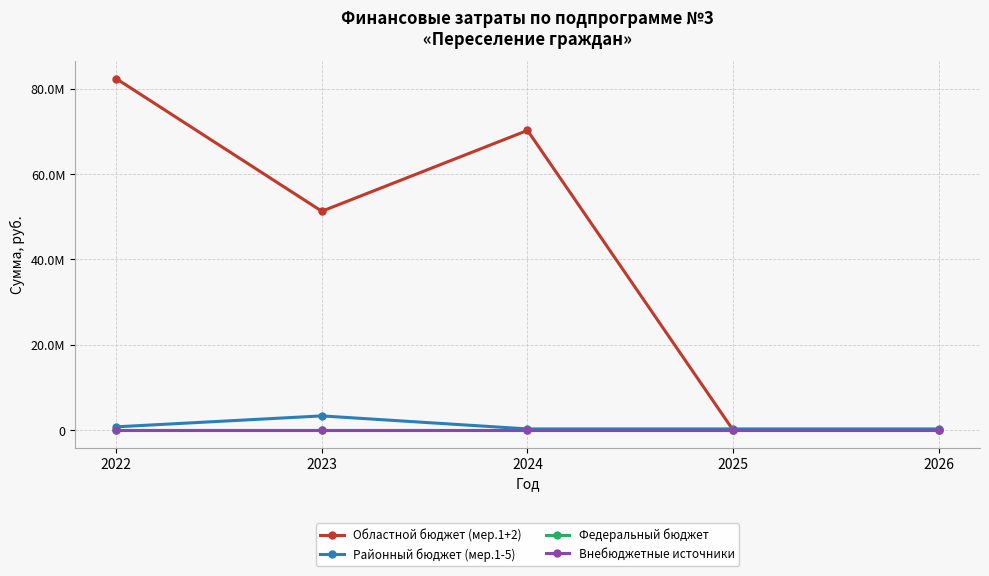

True or false: Районный бюджет (мер.1-5) and Внебюджетные источники cross at least once.

False